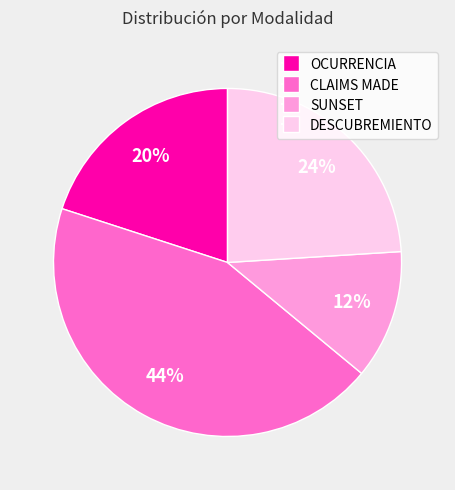

Which category has the biggest portion of the pie?

CLAIMS MADE